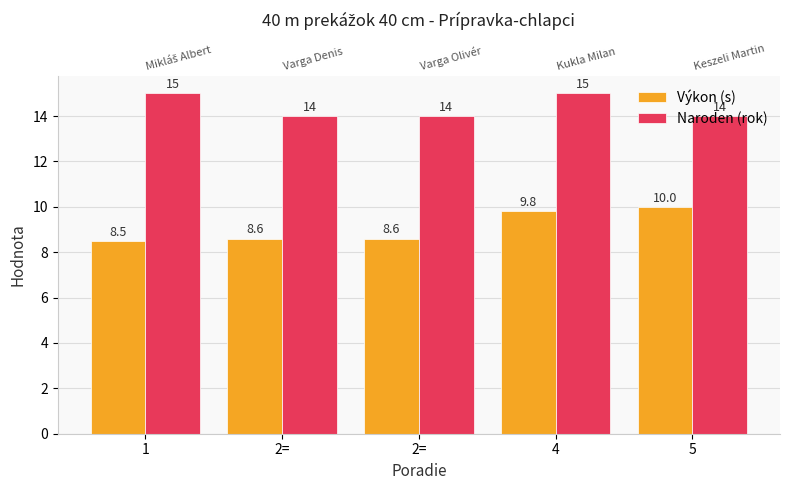

Between 2= and 4, which series saw the biggest shift?

Výkon (s)